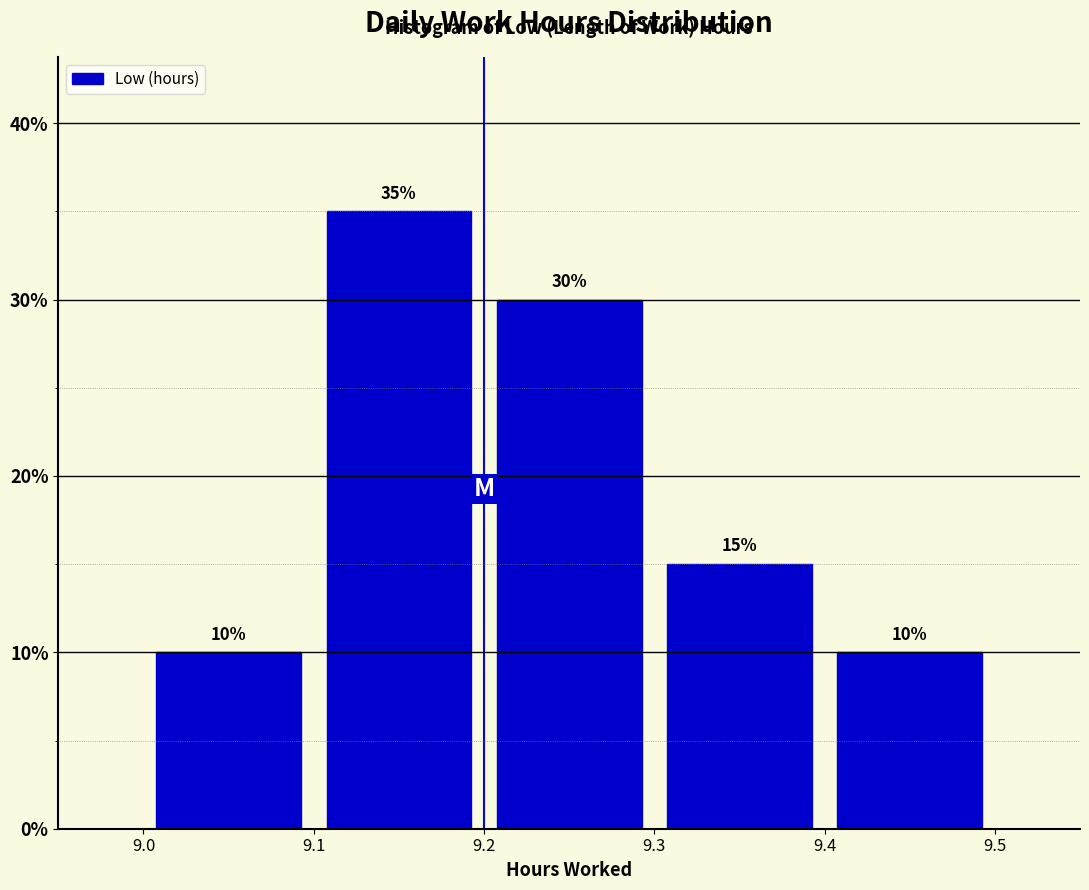

What is the height of the bar covering 9.1 to 9.2 on the x-axis?

35